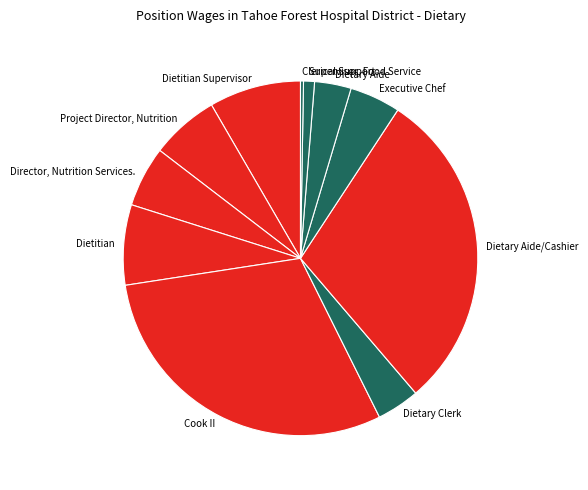

True or false: Dietitian Supervisor accounts for 1% of the total.

False